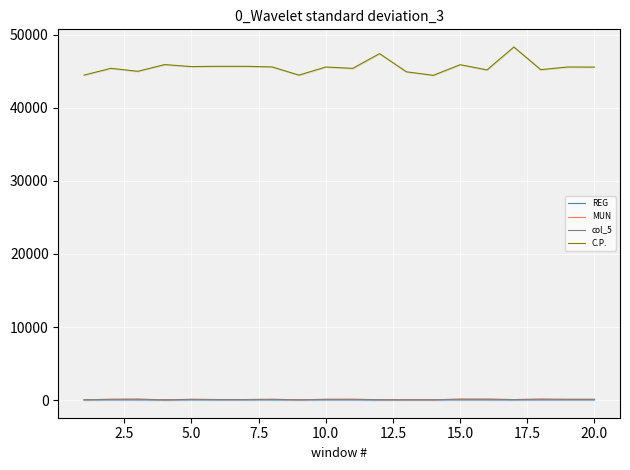

True or false: MUN has more than 0 points higher than both neighbors.

True